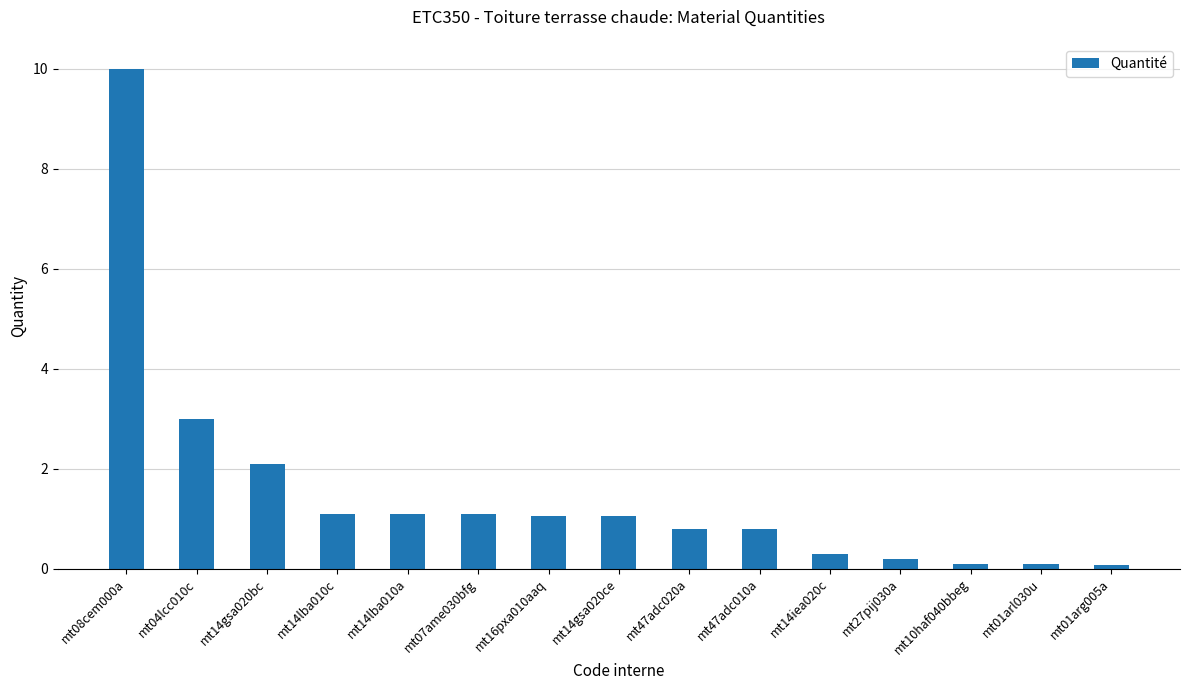

Approximately how many times larger is the value at mt14lba010a compared to mt16pxa010aaq?

1.0